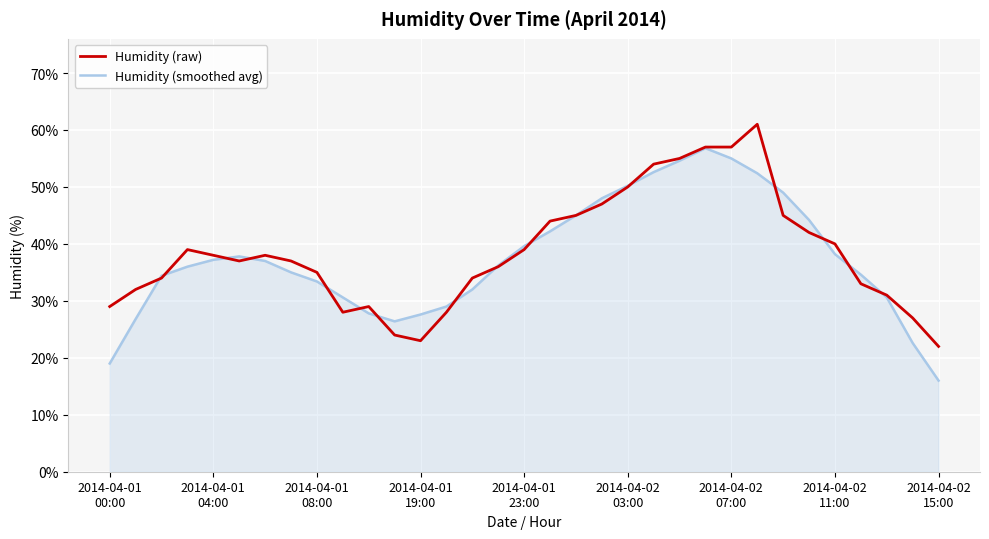

What is the minimum value for Humidity (smoothed avg)?

16.0